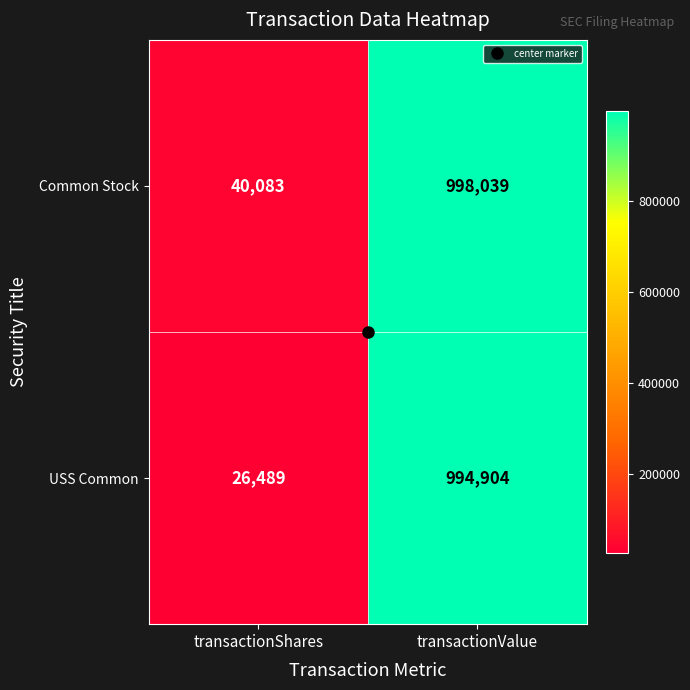

What is the difference between the Common Stock values at transactionShares and transactionValue?

957956